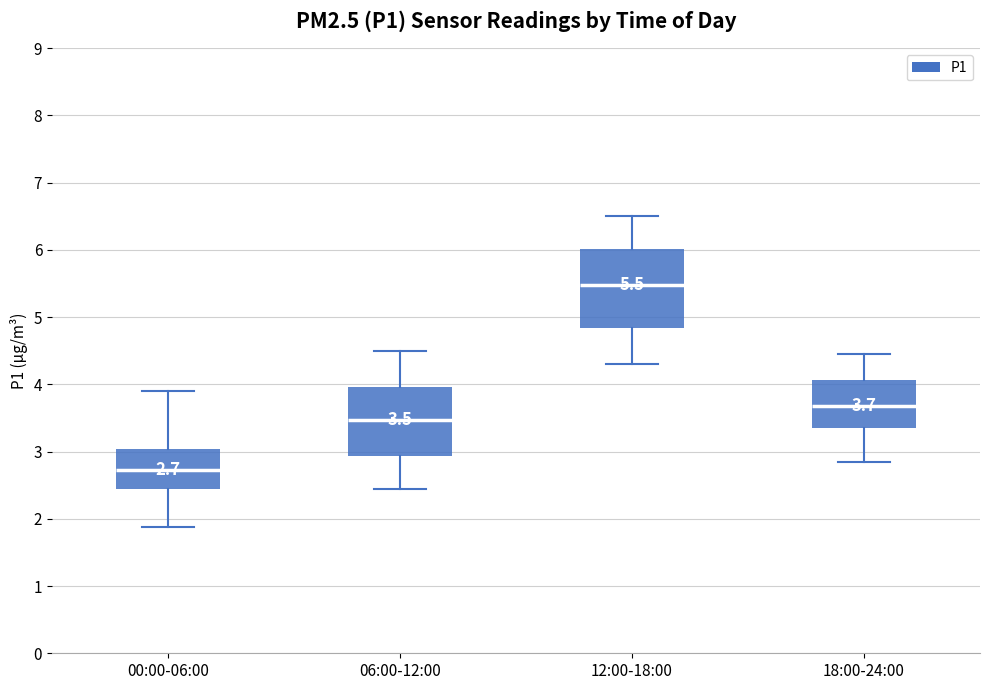

Which box is the tallest, from its lower edge to its upper edge?

12:00-18:00